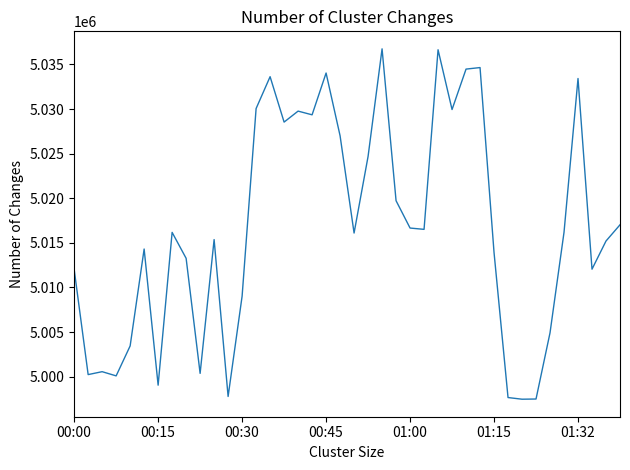

What is the difference between the maximum and minimum values?

39267